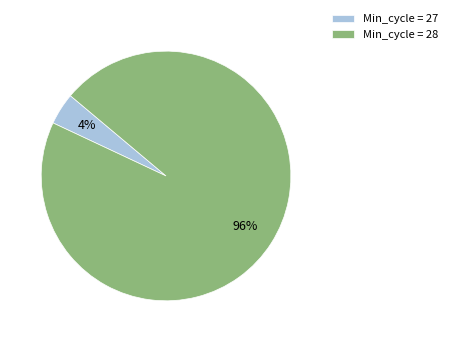

Combined, do Min_cycle = 28 and Min_cycle = 27 account for over 50%?

Yes